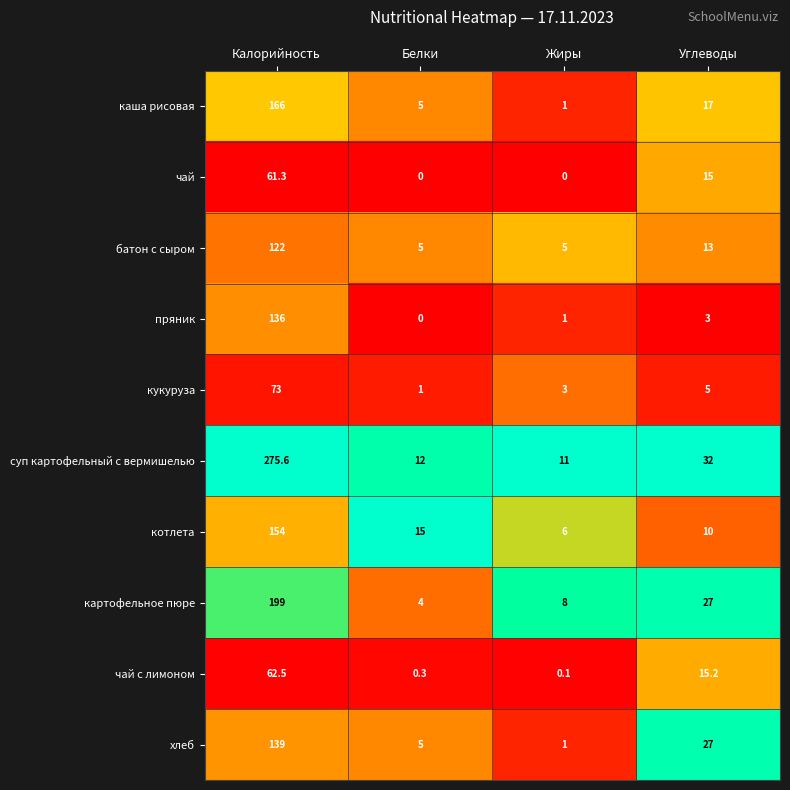

Where is суп картофельный с вермишелью nearest to the value 143?

Углеводы